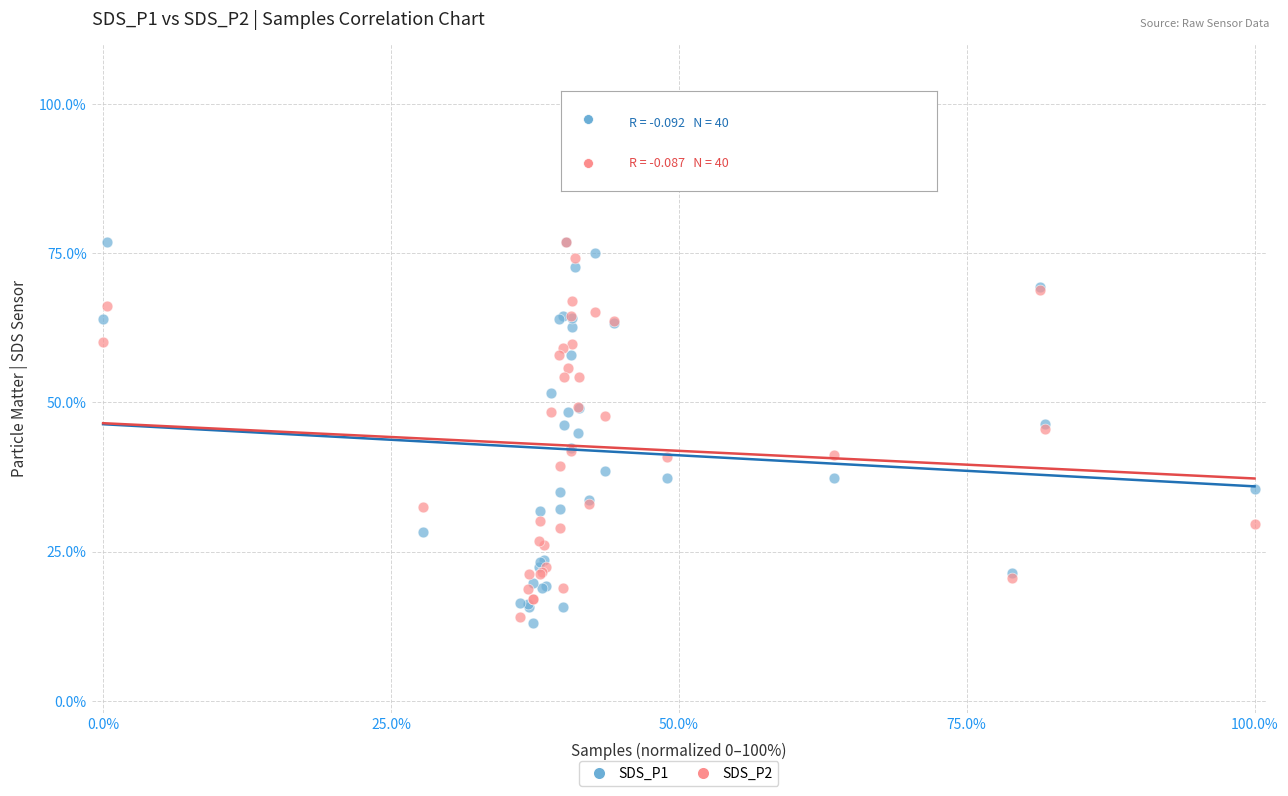

What are all the series names shown in the legend?

SDS_P1, SDS_P2